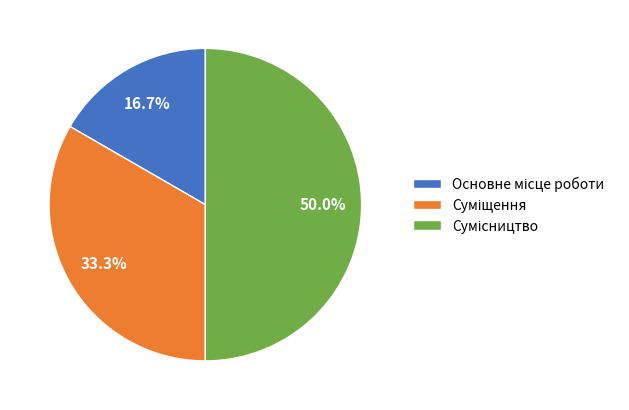

Which slice is the largest?

Сумісництво